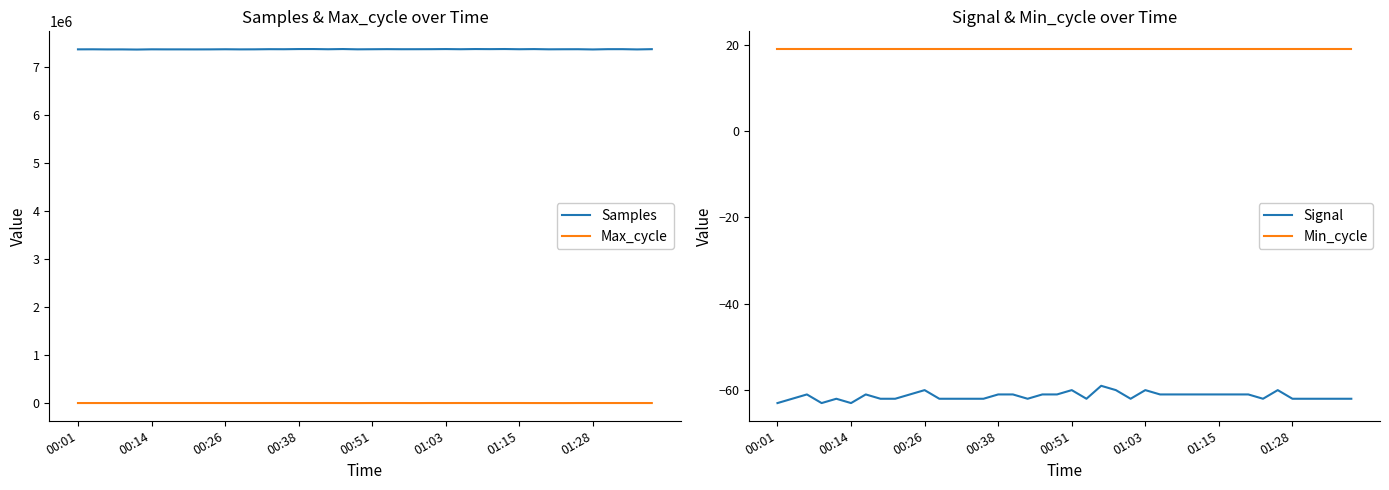

What is the total value across all series at 29?

7374416